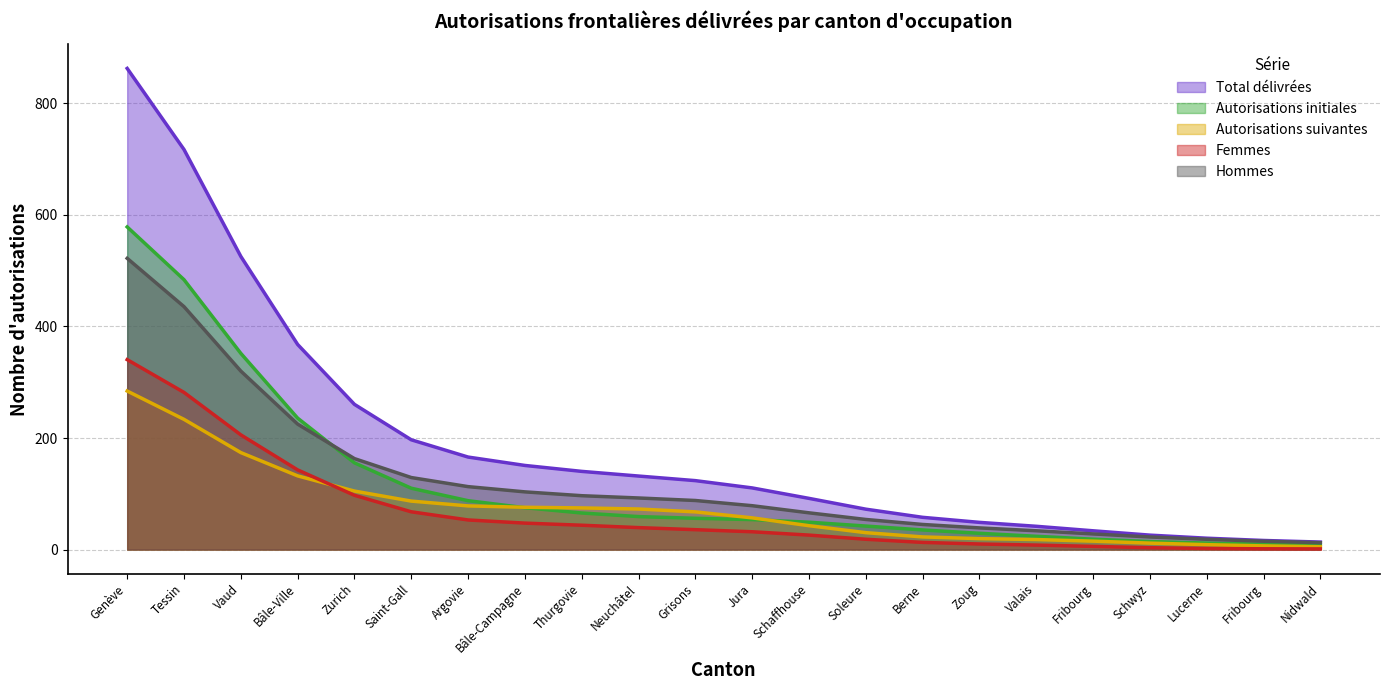

Does the chart have visible grid lines?

Yes